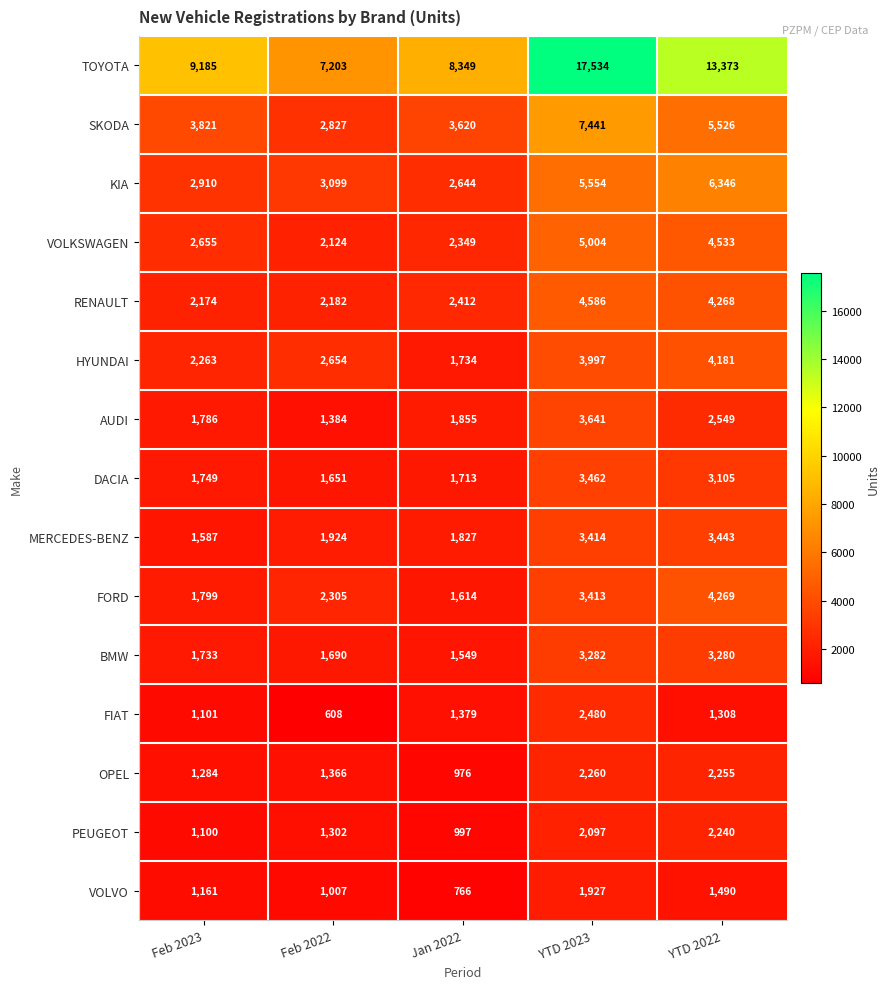

At which category is the sum across all series the highest?

YTD 2023